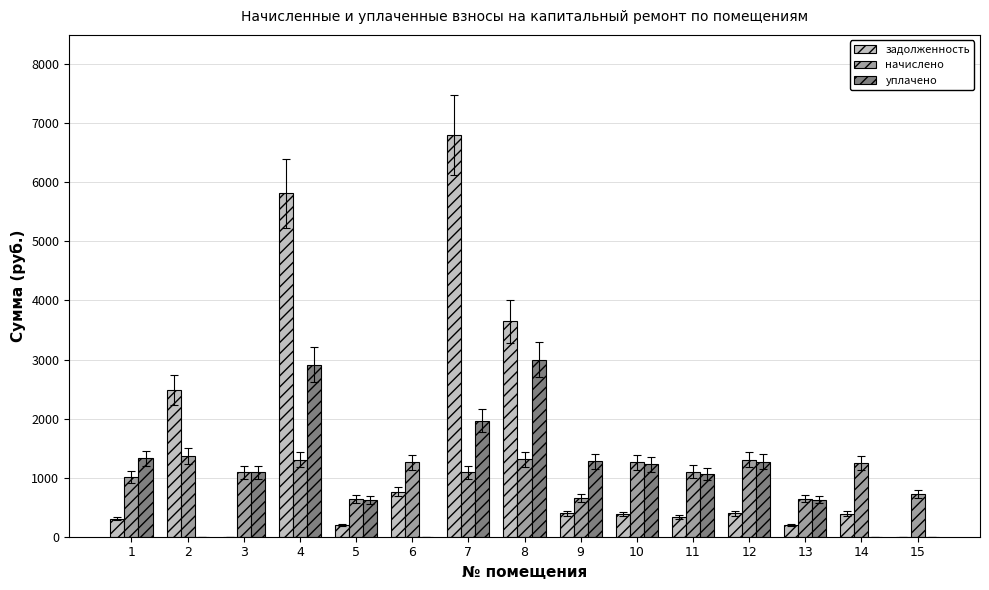

Is the value of начислено at 15 greater than the value of задолженность at 4?

No